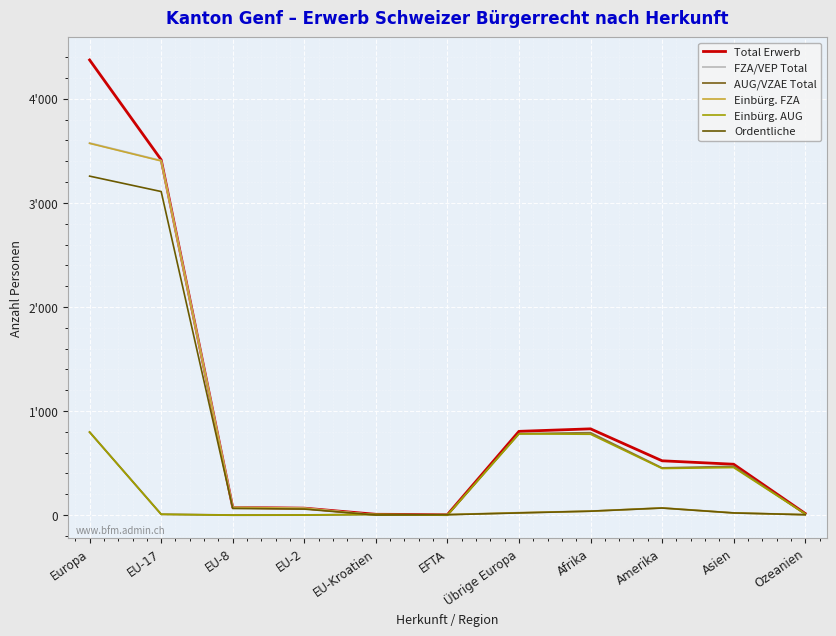

At which label does Einbürg. AUG first exceed 12?

Europa